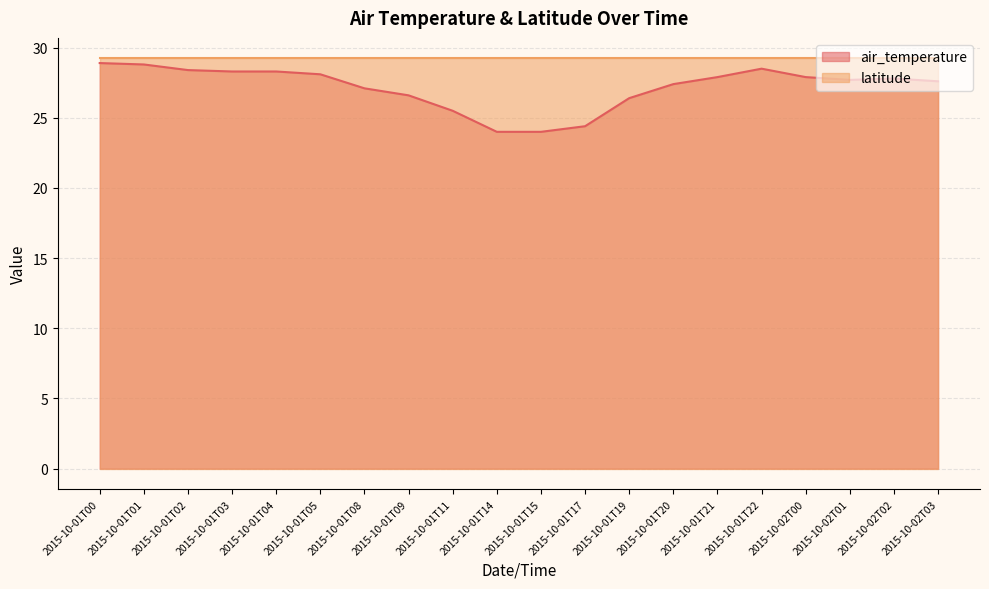

Reading left to right, transcribe all the data shown in this chart.

28.9	28.8	28.4	28.3	28.3	28.1	27.1	26.6	25.5	24.0	24.0	24.4	26.4	27.4	27.9	28.5	27.9	27.7	27.8	27.6